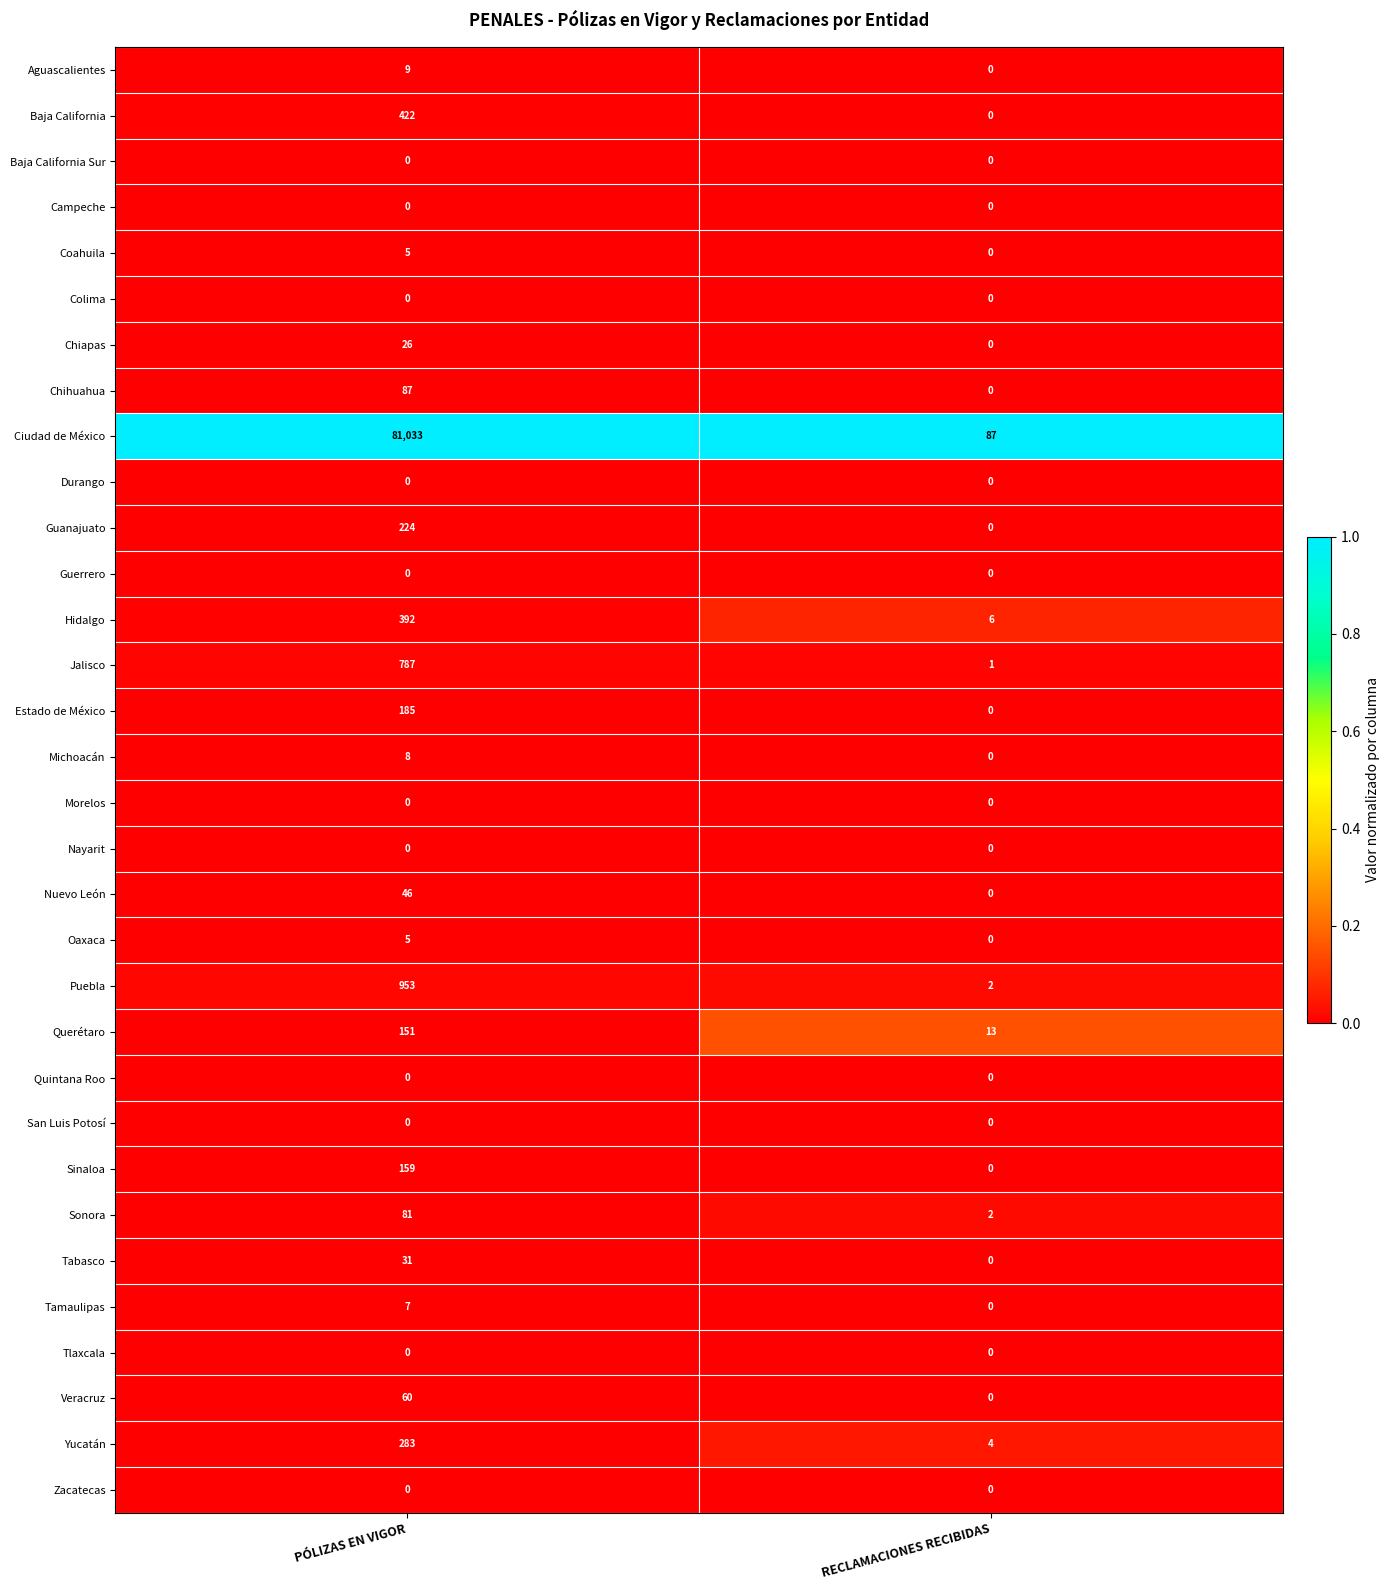

Which series has the largest total across all categories?

Ciudad de México